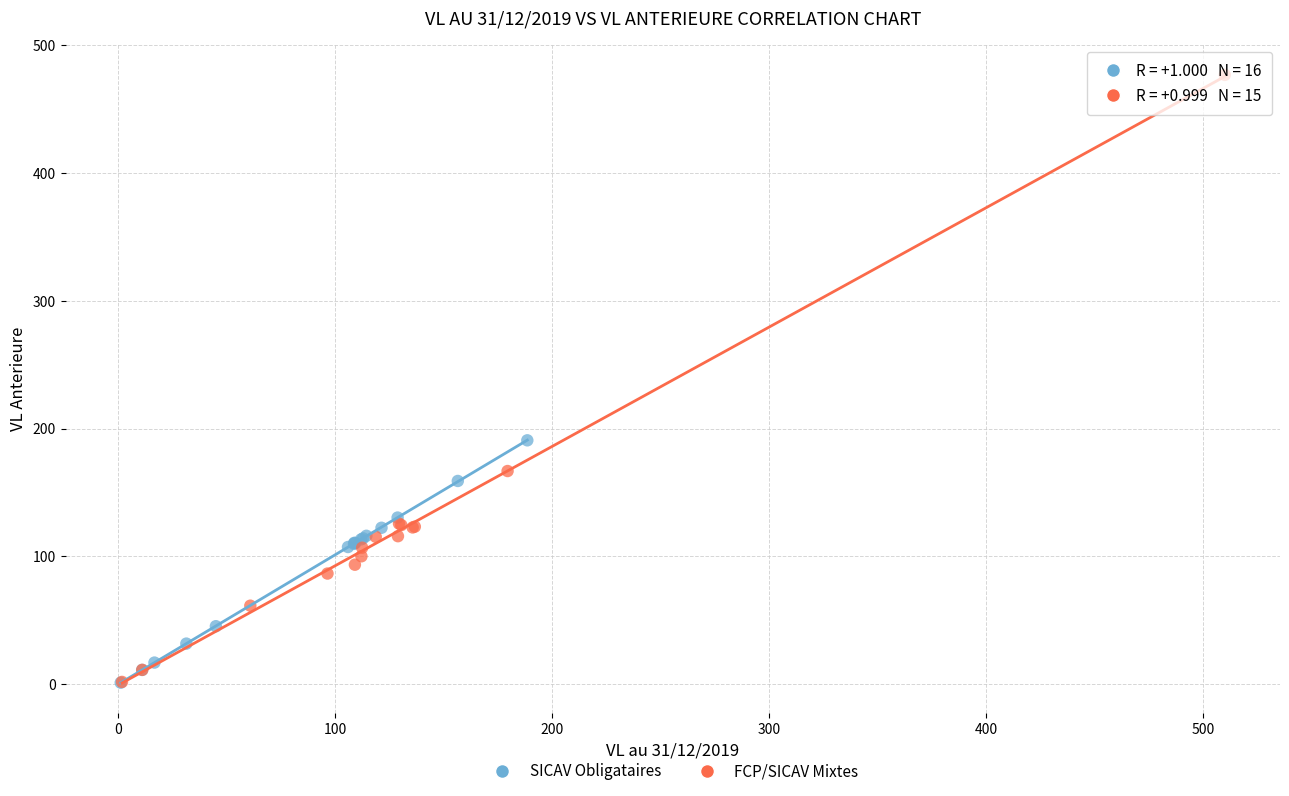

Which series has the widest spread of Y values?

FCP/SICAV Mixtes